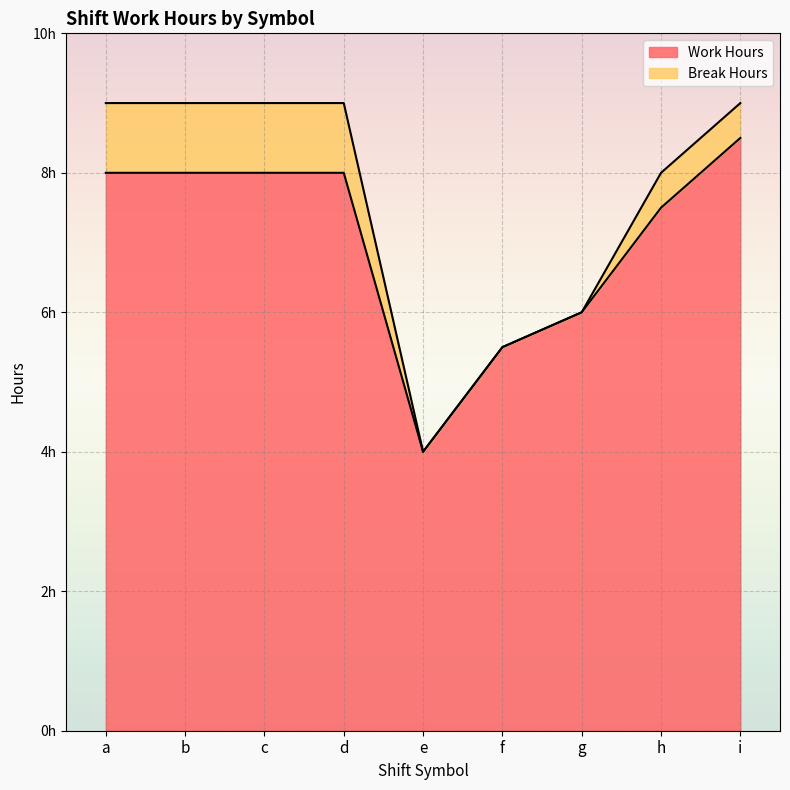

What is the value of the 3rd point from the left?

8.0